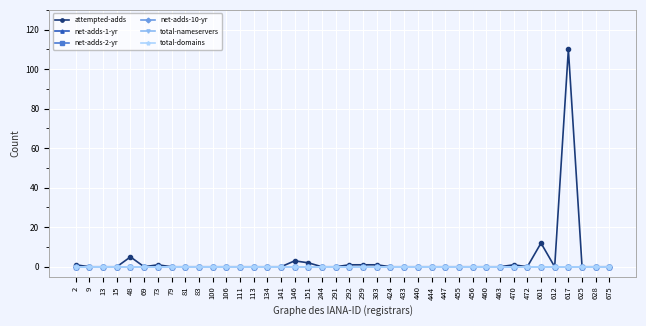

How many lines are shown in the chart?

6